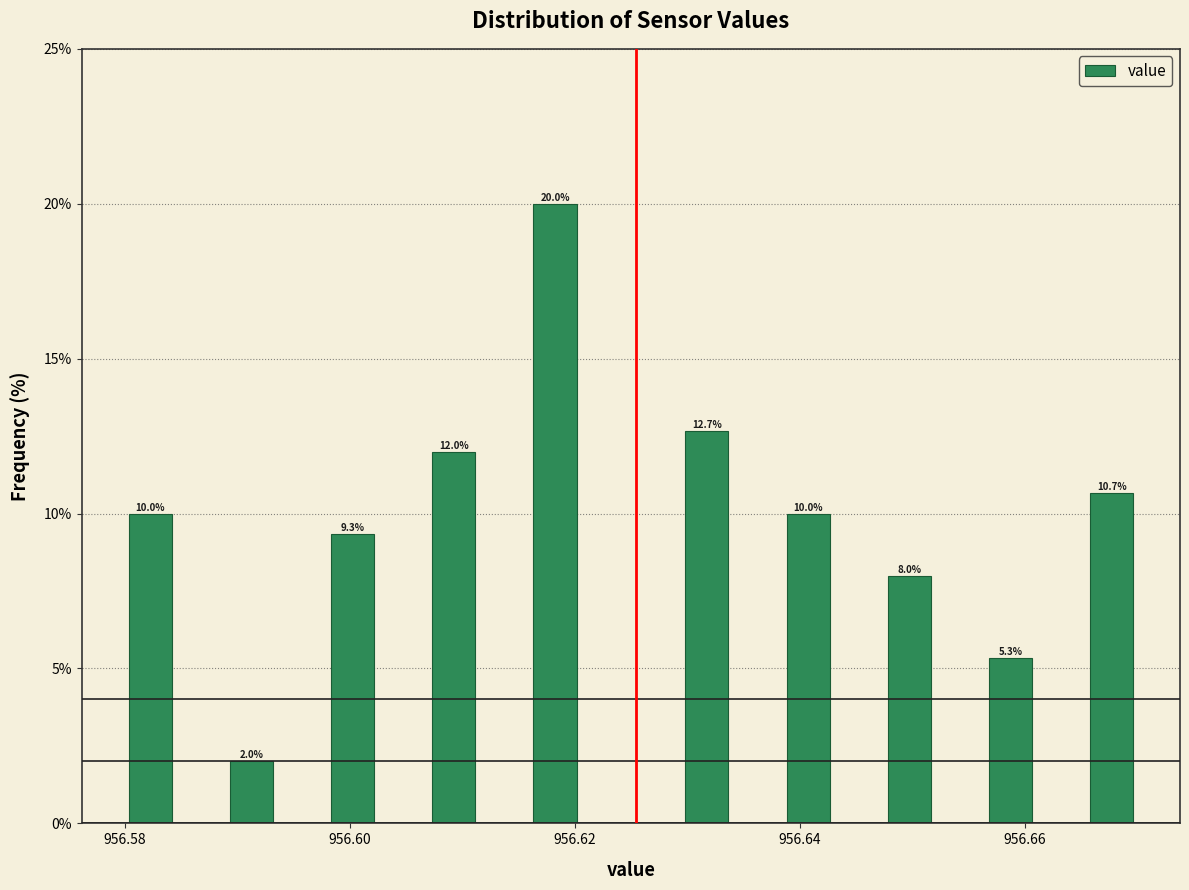

Read against the x-axis, roughly where is the centre of the tallest bar?

956.618